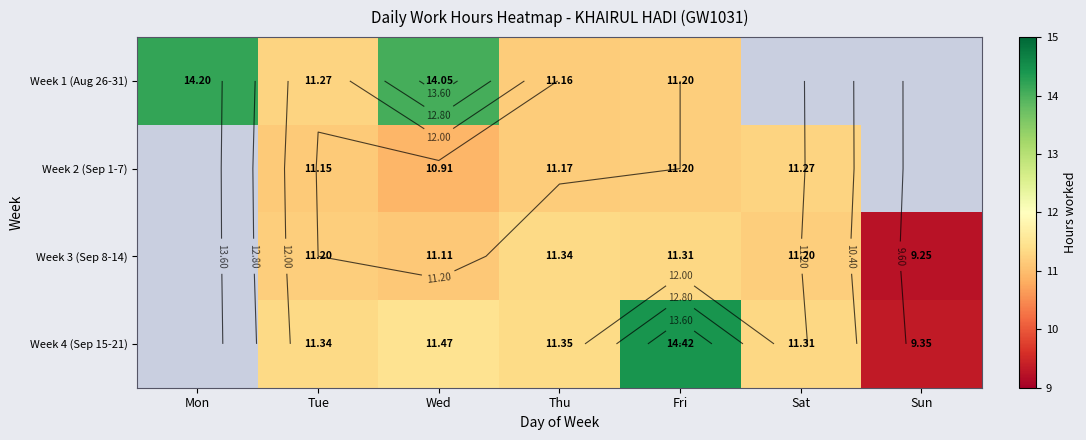

The Week 1 (Aug 26-31) series shows 11.2 at Fri. True or false?

True